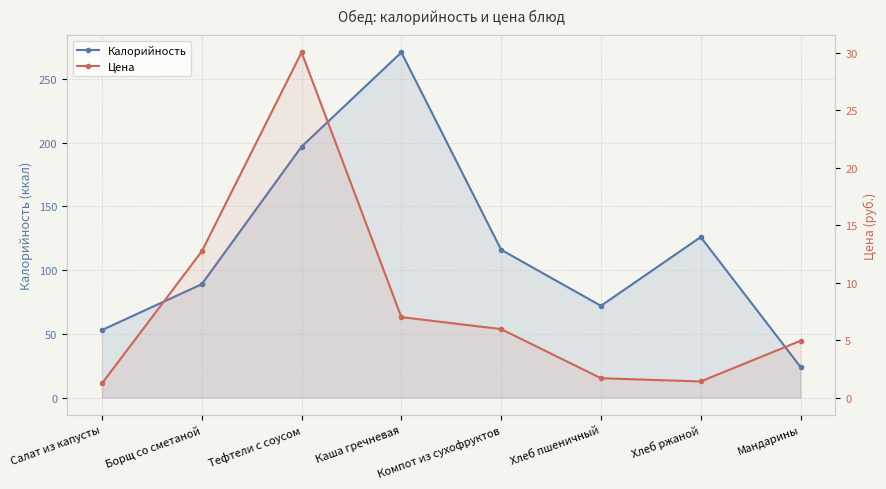

Count the number of data series in this chart.

2